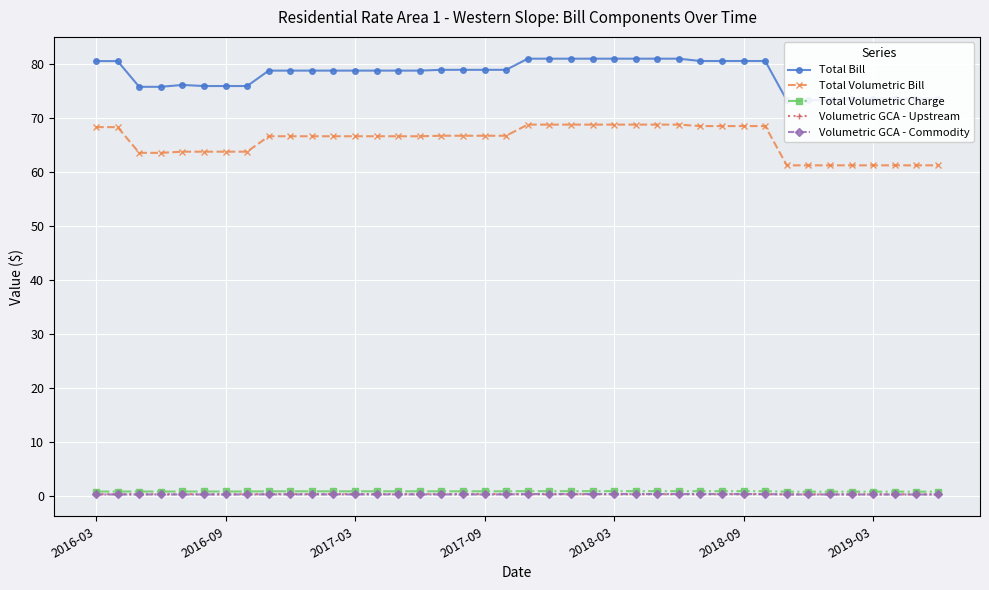

True or false: Volumetric GCA - Upstream has a value of 0.3 at 2018-03.

True